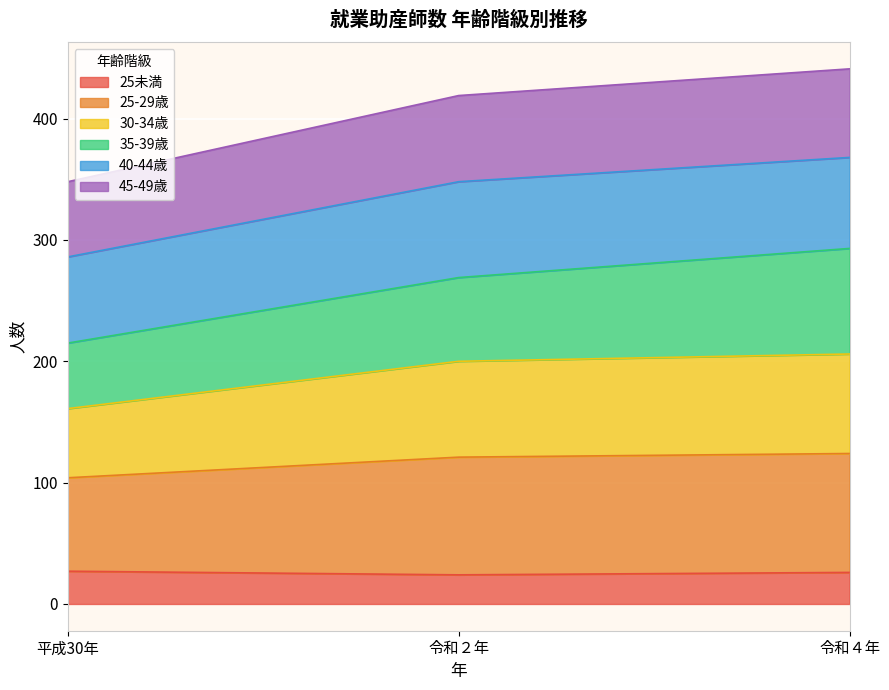

Does the chart display data point markers on the line(s)?

No